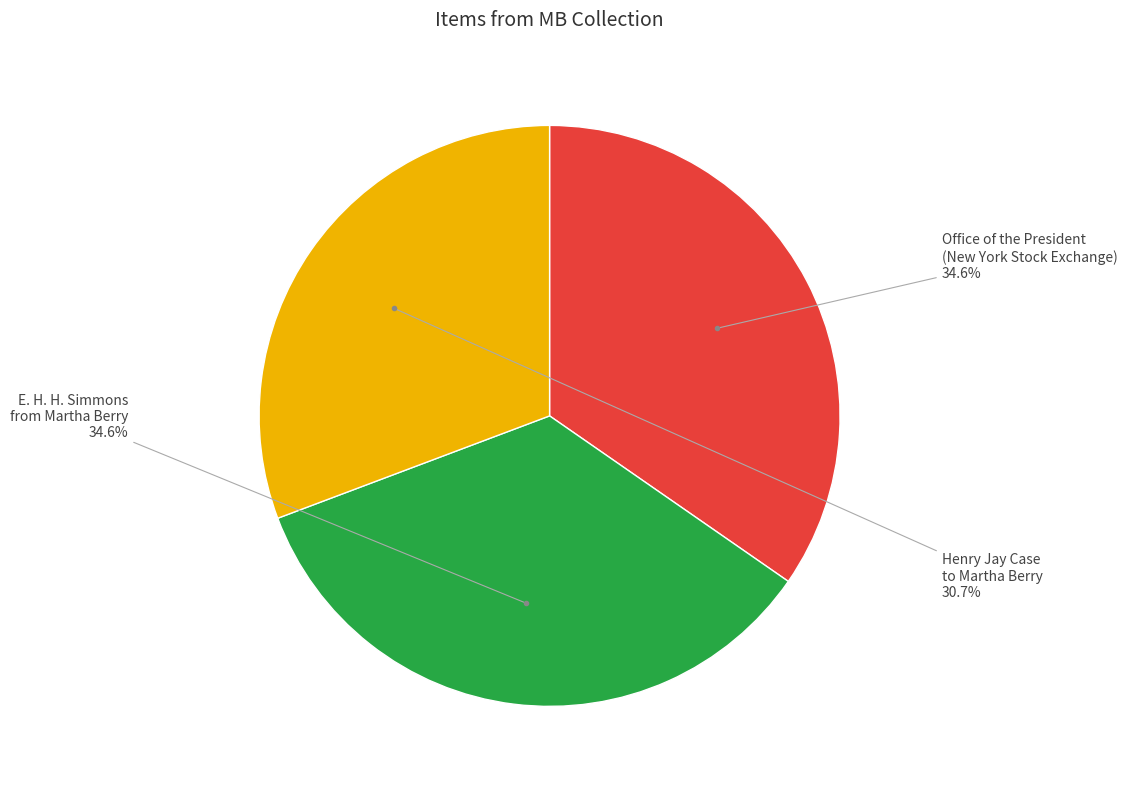

Is there a majority slice in this chart?

No